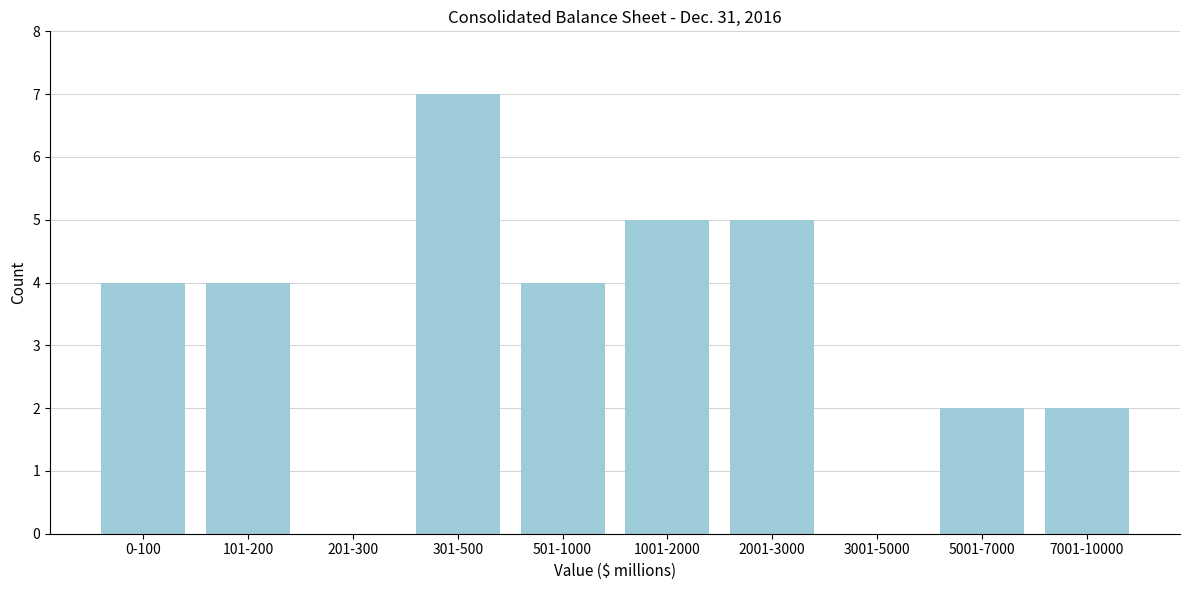

Reading left to right, list all the values displayed in this chart.

0-100=4	101-200=4	201-300=0	301-500=7	501-1000=4	1001-2000=5	2001-3000=5	3001-5000=0	5001-7000=2	7001-10000=2